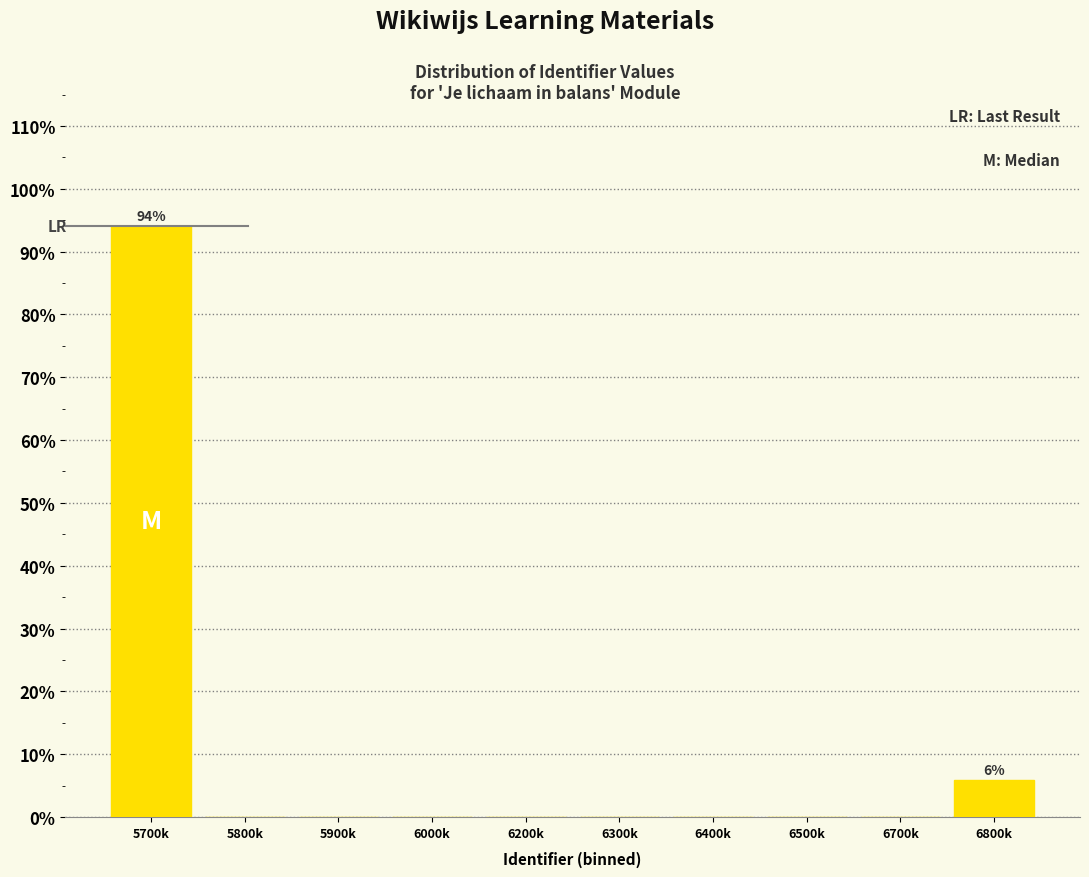

Reading left to right, transcribe all the data shown in this chart.

5700k=94.1	5800k=0.0	5900k=0.0	6000k=0.0	6200k=0.0	6300k=0.0	6400k=0.0	6500k=0.0	6700k=0.0	6800k=5.9